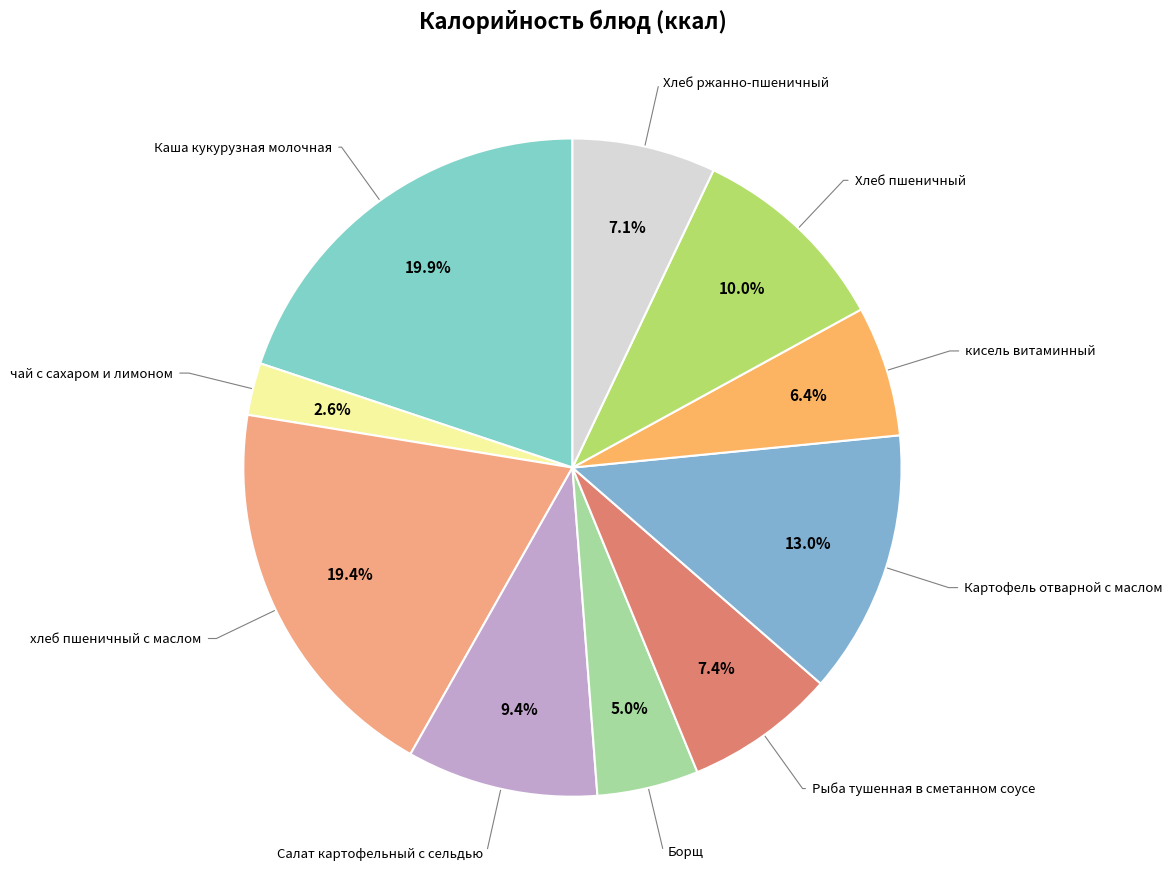

Is there a majority slice in this chart?

No